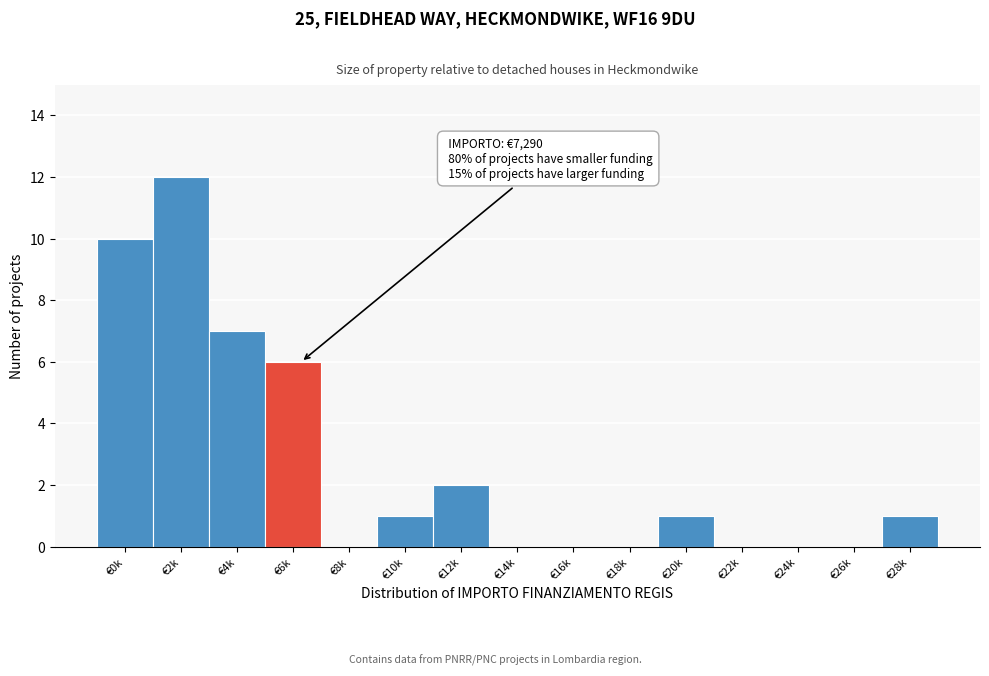

Reading left to right, list all the values displayed in this chart.

€0k=10	€2k=12	€4k=7	€6k=6	€8k=0	€10k=1	€12k=2	€14k=0	€16k=0	€18k=0	€20k=1	€22k=0	€24k=0	€26k=0	€28k=1